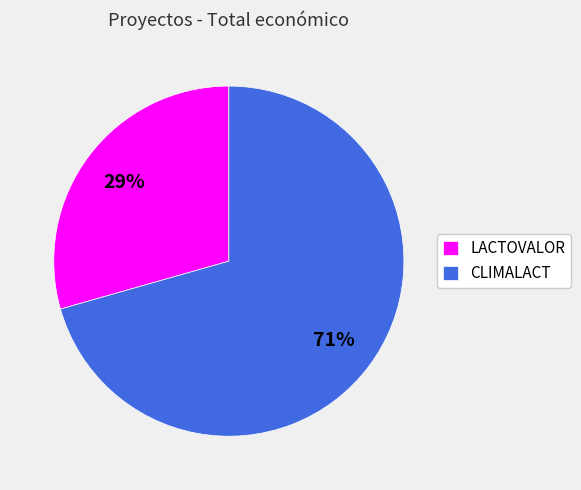

Rank the categories by value from highest to lowest.

CLIMALACT, LACTOVALOR